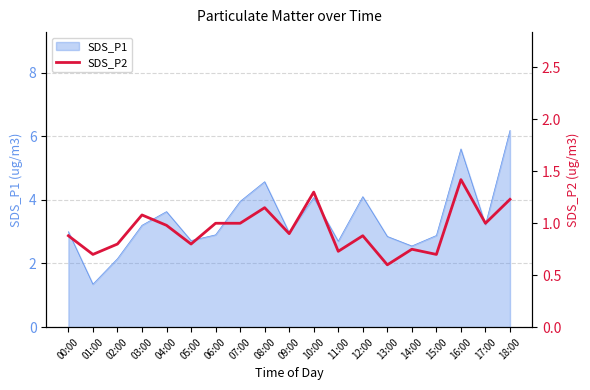

Is it true that the value at 11:00 is 0.3?

False